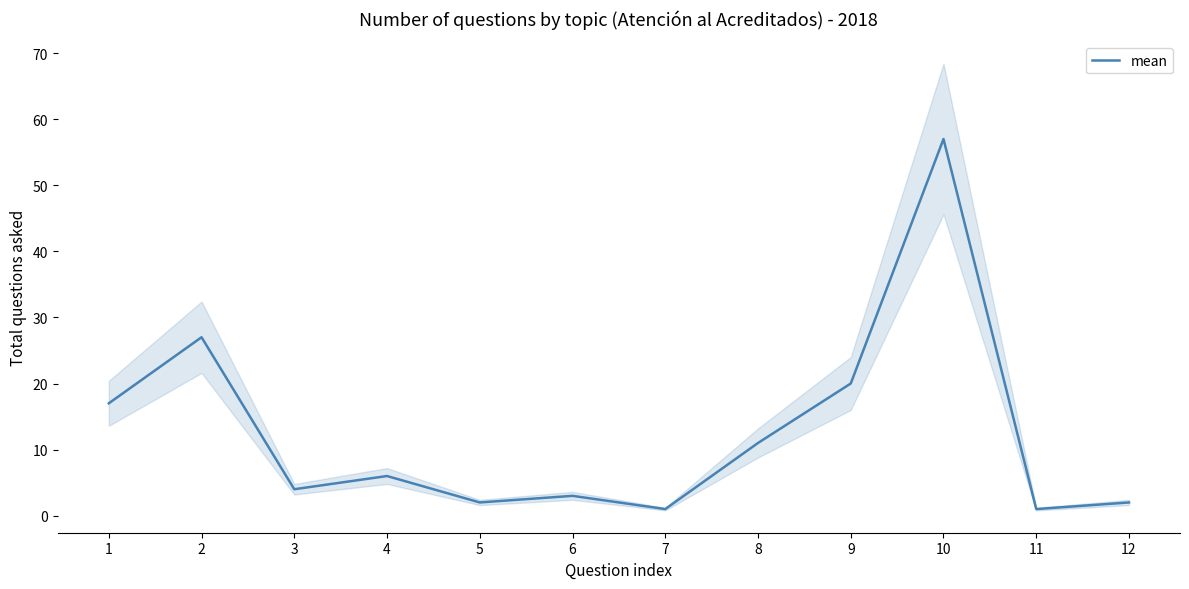

True or false: the data shows 1 at 4.

False